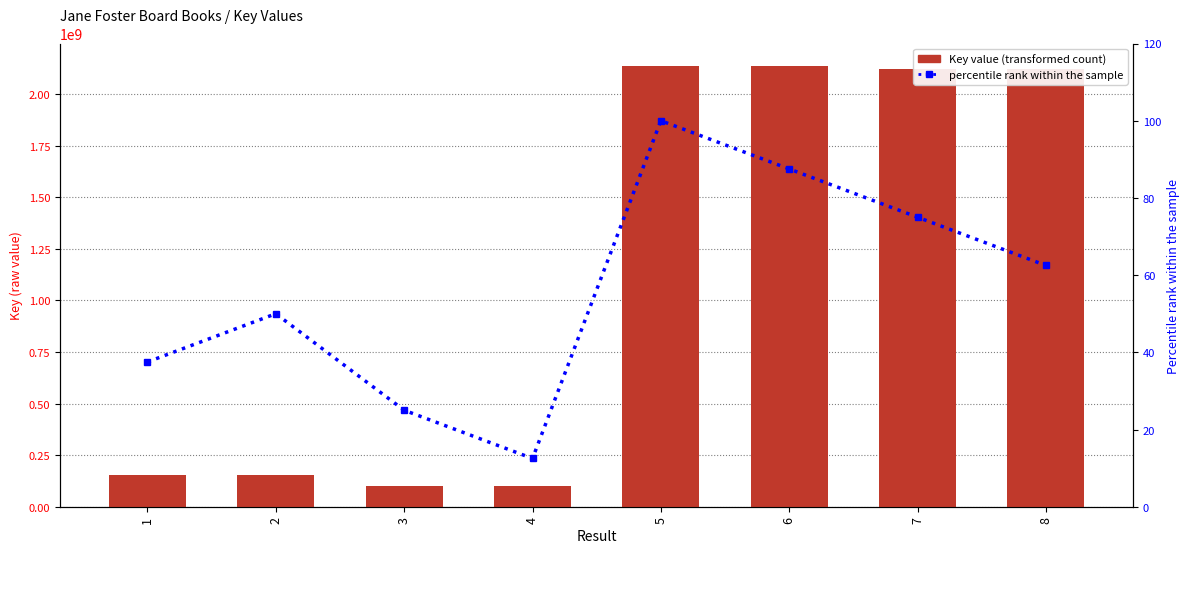

Reading left to right, list all the values displayed in this chart.

Key value: 151788096.0	153790653.0	100862260.0	100336775.0	2137602474.0	2137602368.0	2119915495.0	2119915477.0
percentile rank within the sample: 37.5	50.0	25.0	12.5	100.0	87.5	75.0	62.5